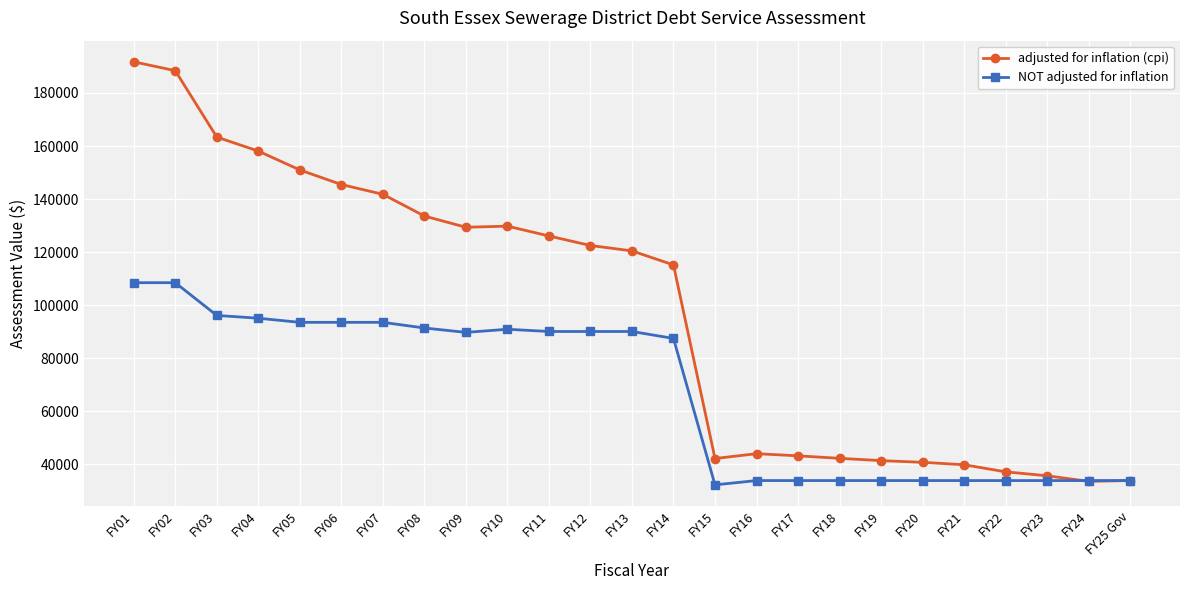

True or false: adjusted for inflation (cpi) has more than 0 interior local peaks.

True